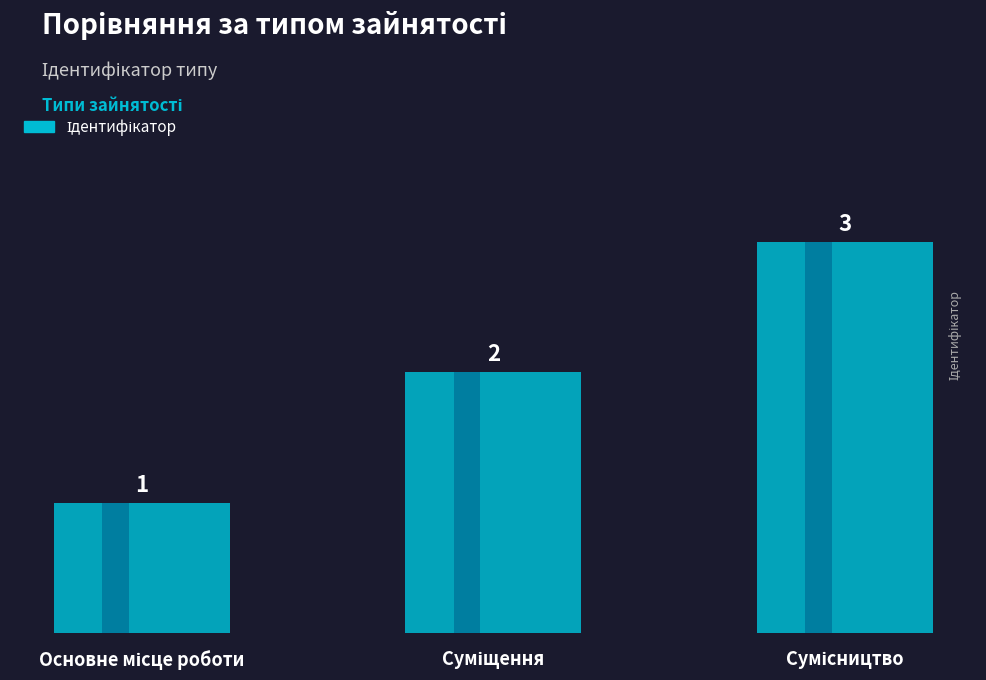

Rank the categories by value from lowest to highest.

Основне місце роботи, Суміщення, Сумісництво